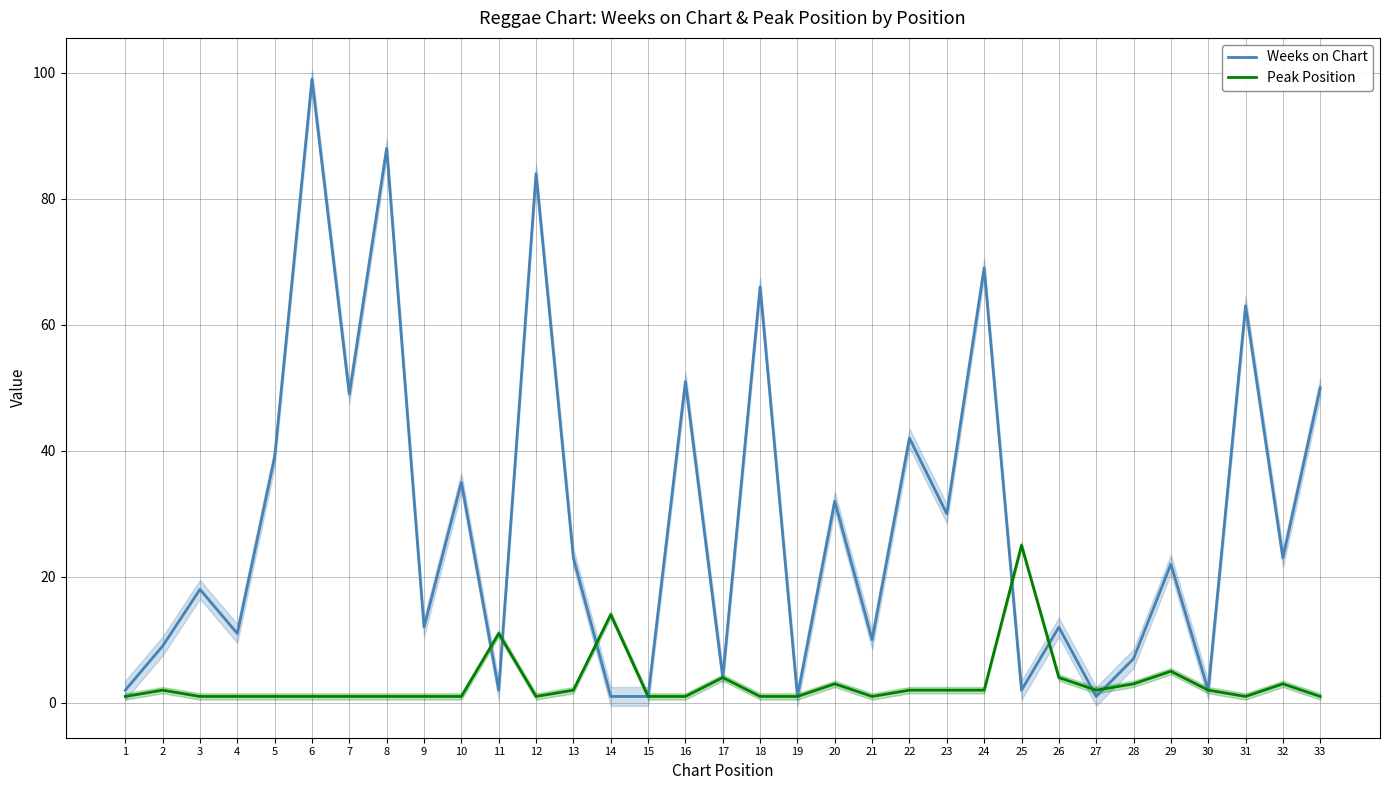

Reading right to left, what are all the values shown in this chart?

Weeks on Chart: 33=50	32=23	31=63	30=2	29=22	28=7	27=1	26=12	25=2	24=69	23=30	22=42	21=10	20=32	19=1	18=66	17=4	16=51	15=1	14=1	13=23	12=84	11=2	10=35	9=12	8=88	7=49	6=99	5=39	4=11	3=18	2=9	1=2
Peak Position: 33=1	32=3	31=1	30=2	29=5	28=3	27=2	26=4	25=25	24=2	23=2	22=2	21=1	20=3	19=1	18=1	17=4	16=1	15=1	14=14	13=2	12=1	11=11	10=1	9=1	8=1	7=1	6=1	5=1	4=1	3=1	2=2	1=1